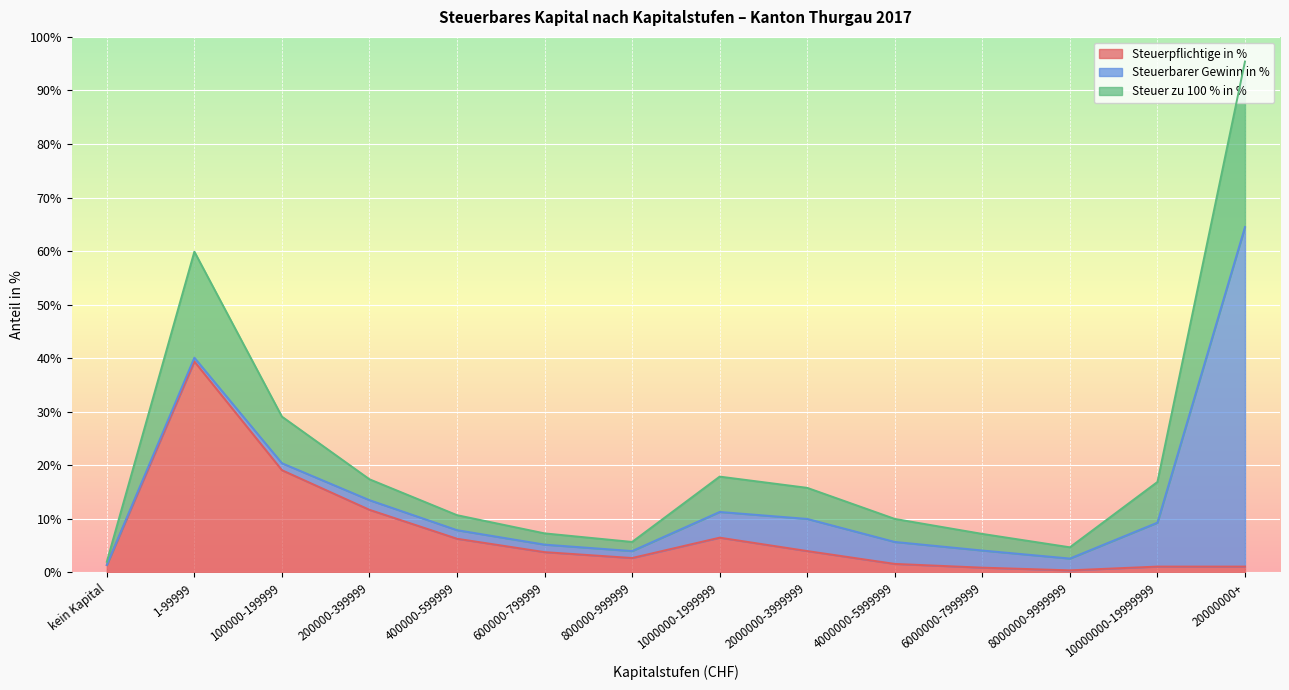

What is the label of the 3rd point from the right?

8000000-9999999